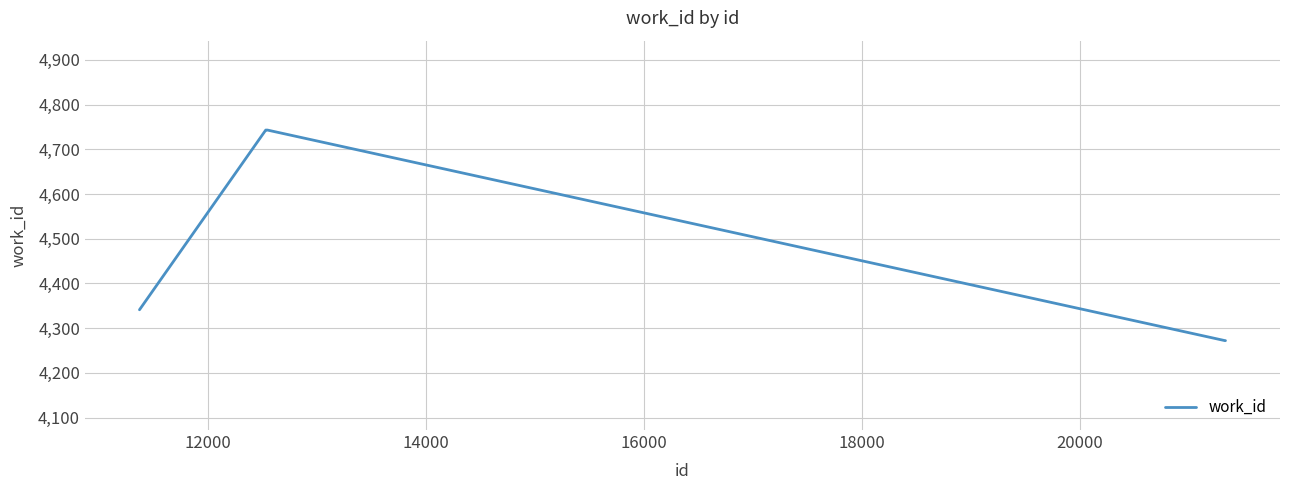

What is the difference between the maximum and minimum values?

471